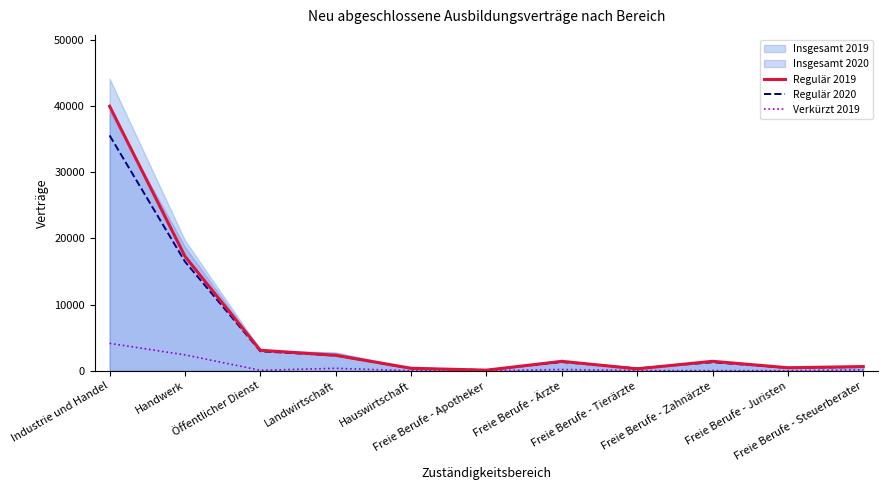

Where is the first local minimum for Regulär 2020?

Freie Berufe - Apotheker